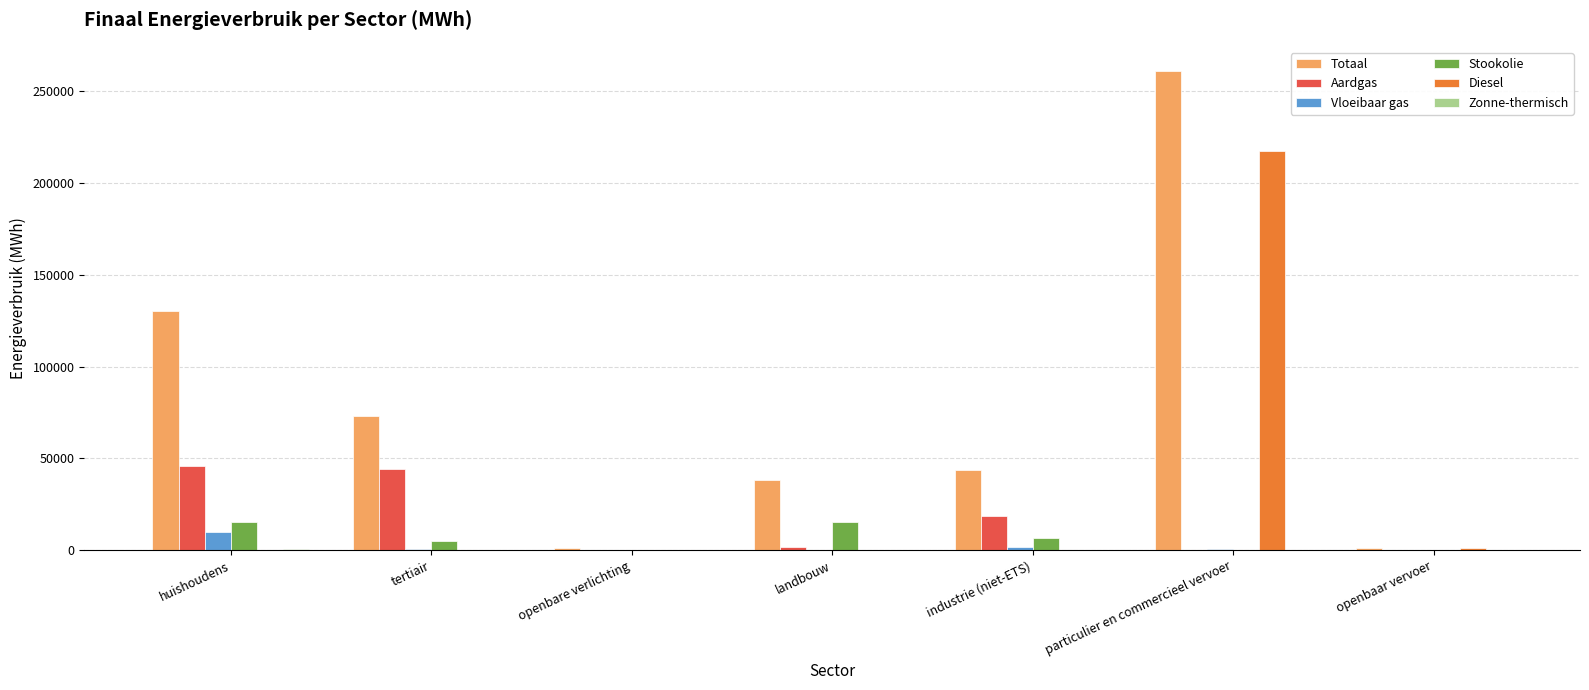

Between industrie (niet-ETS) and openbaar vervoer, which series saw the biggest shift?

Totaal